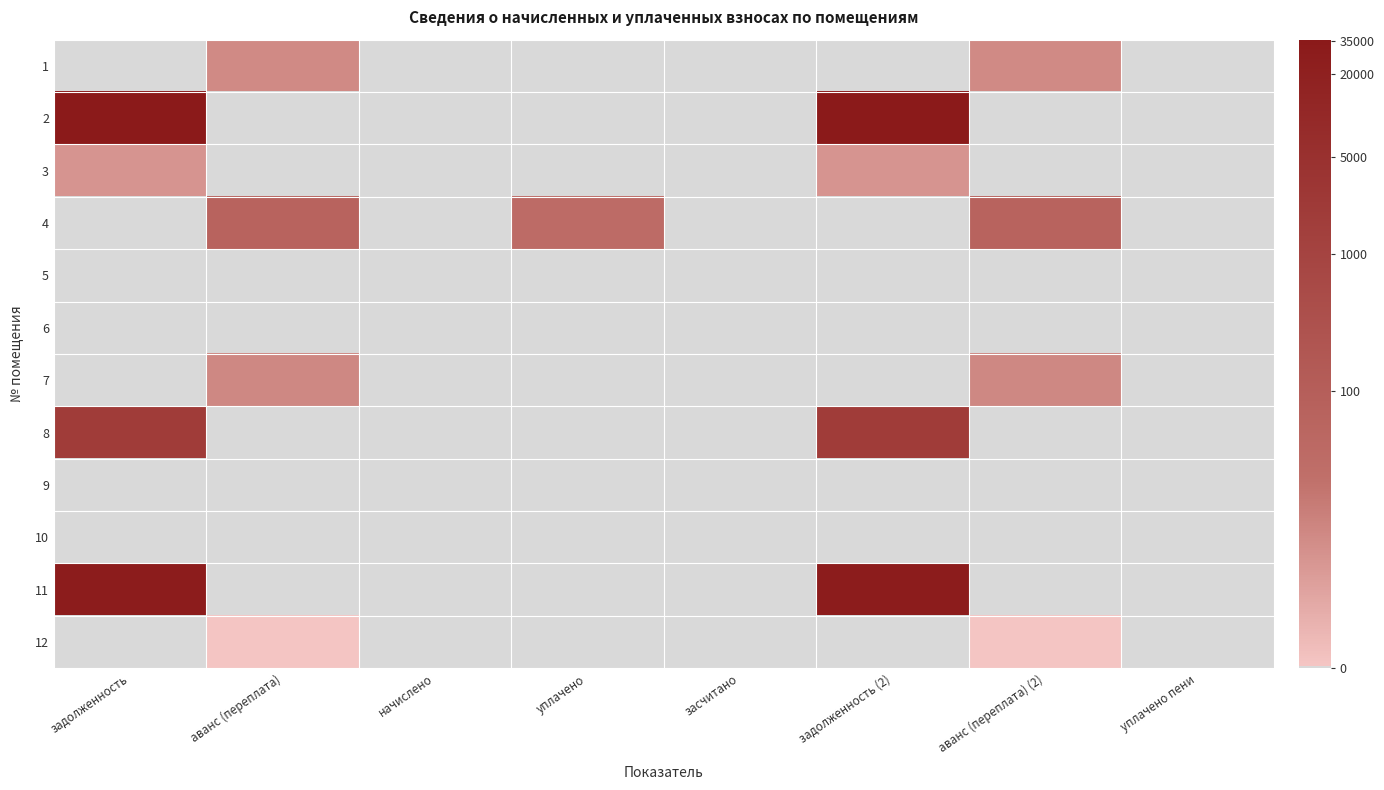

How many data points does each series have?

8